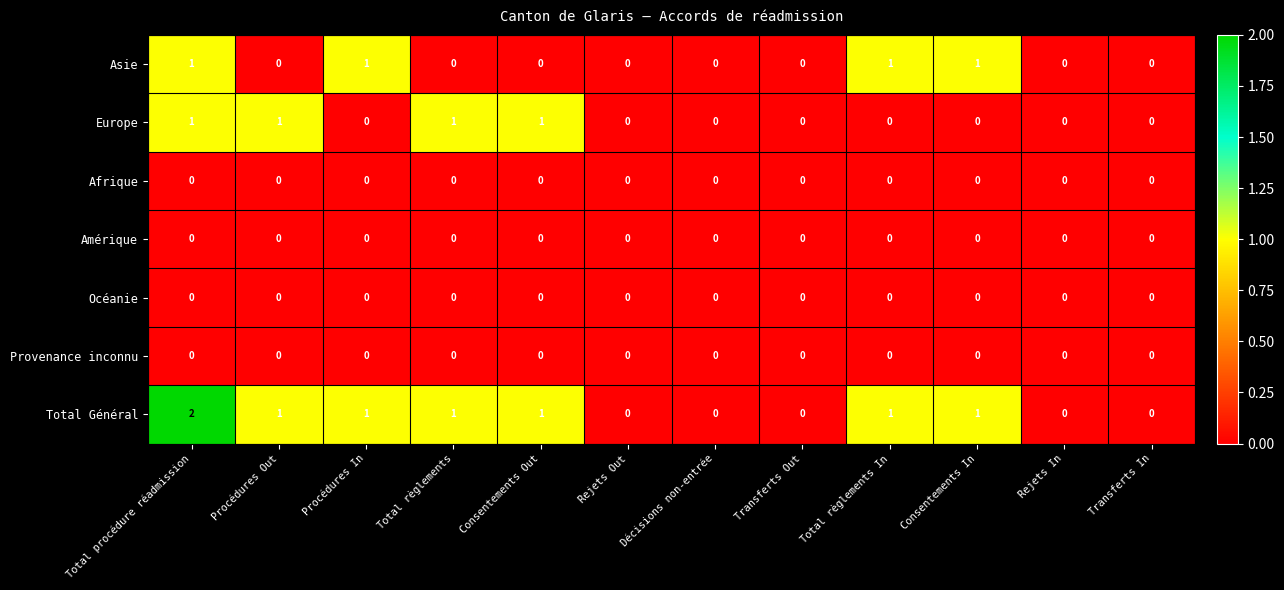

How many series are shown in this chart?

7